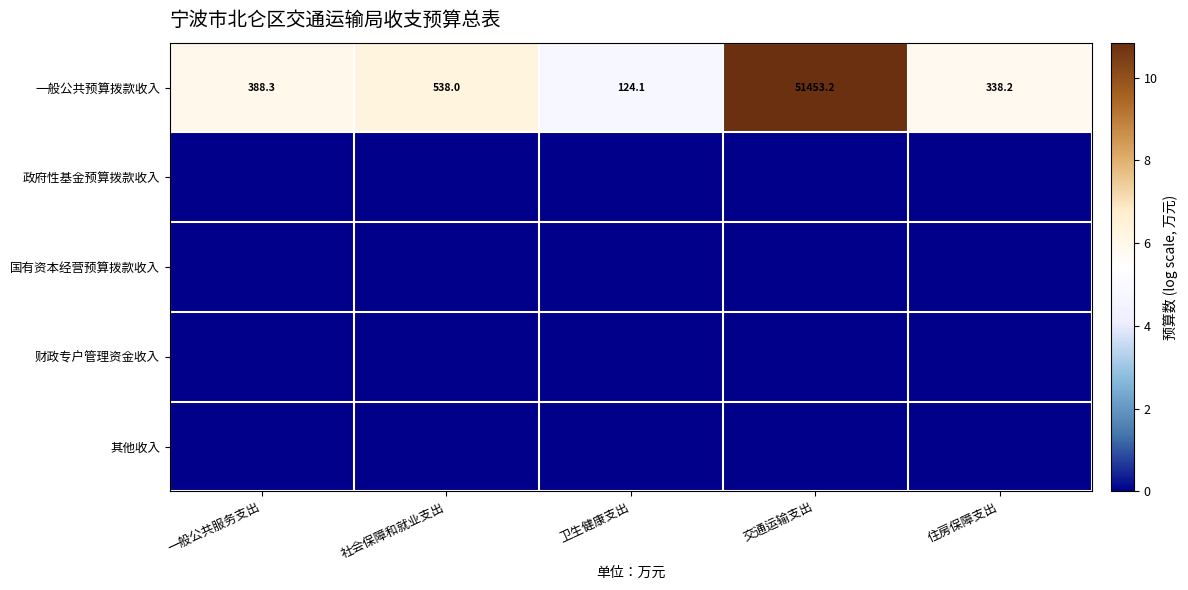

At how many categories does at least one series exceed 10?

1